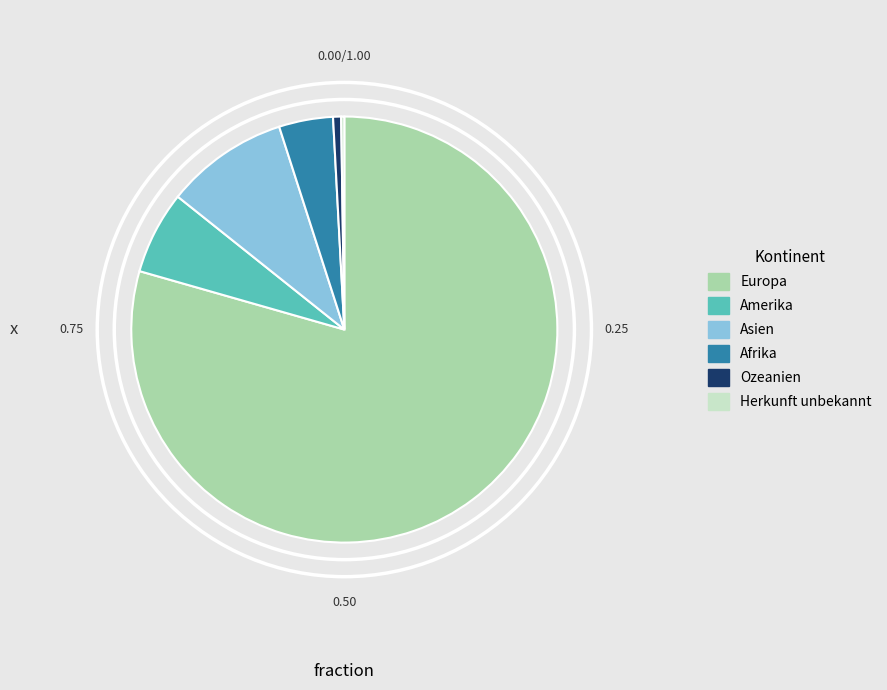

Combined, do Amerika and Ozeanien account for over 50%?

No